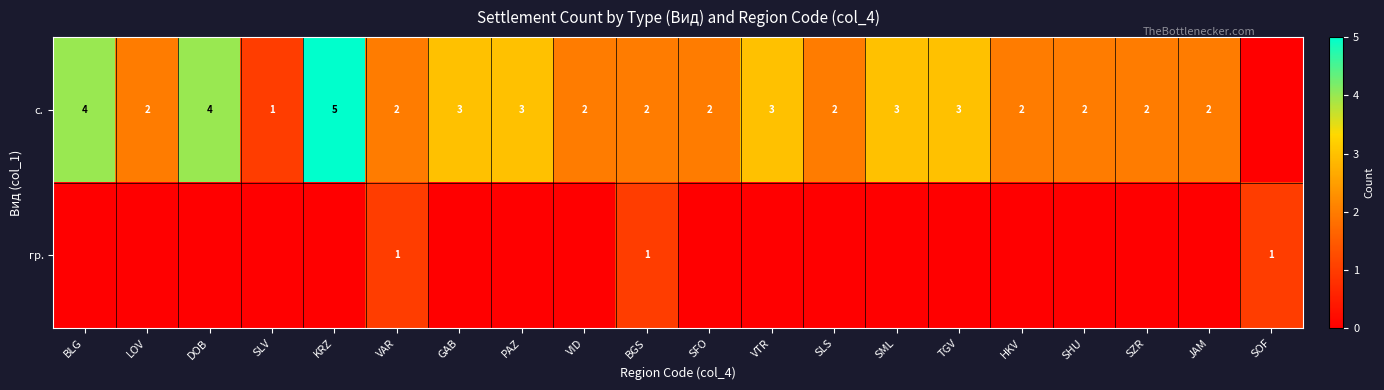

The value of с. at KRZ is 9. True or false?

False